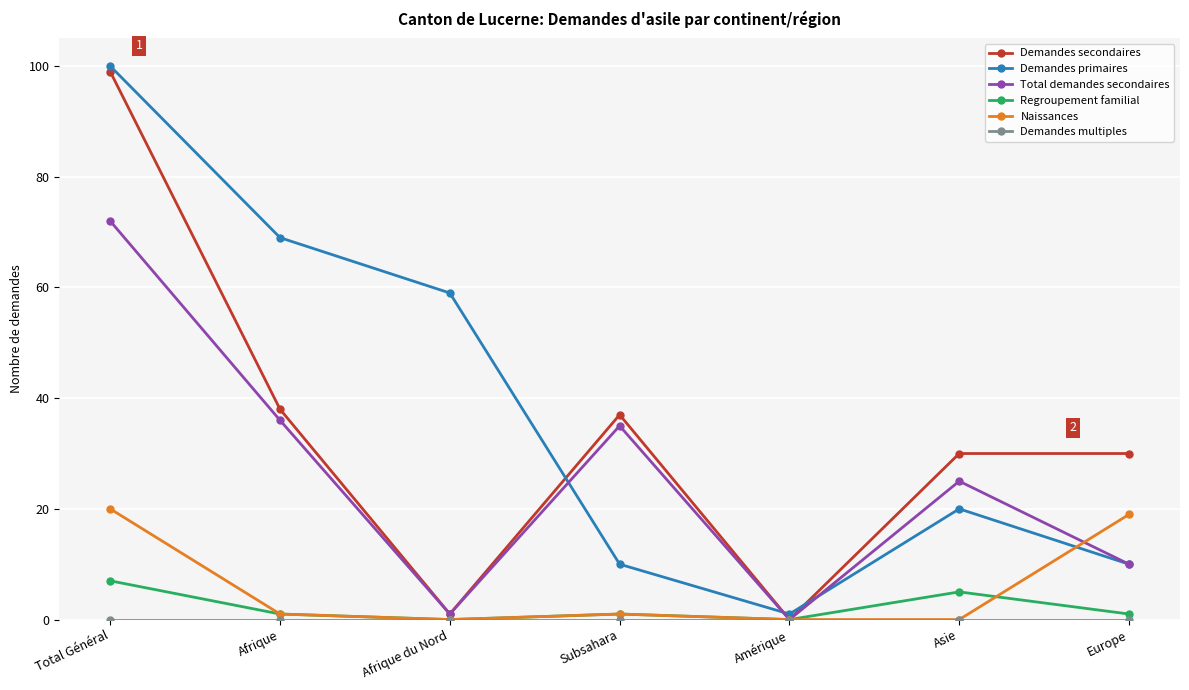

At which category does the chart reach its peak across all series?

Total Général